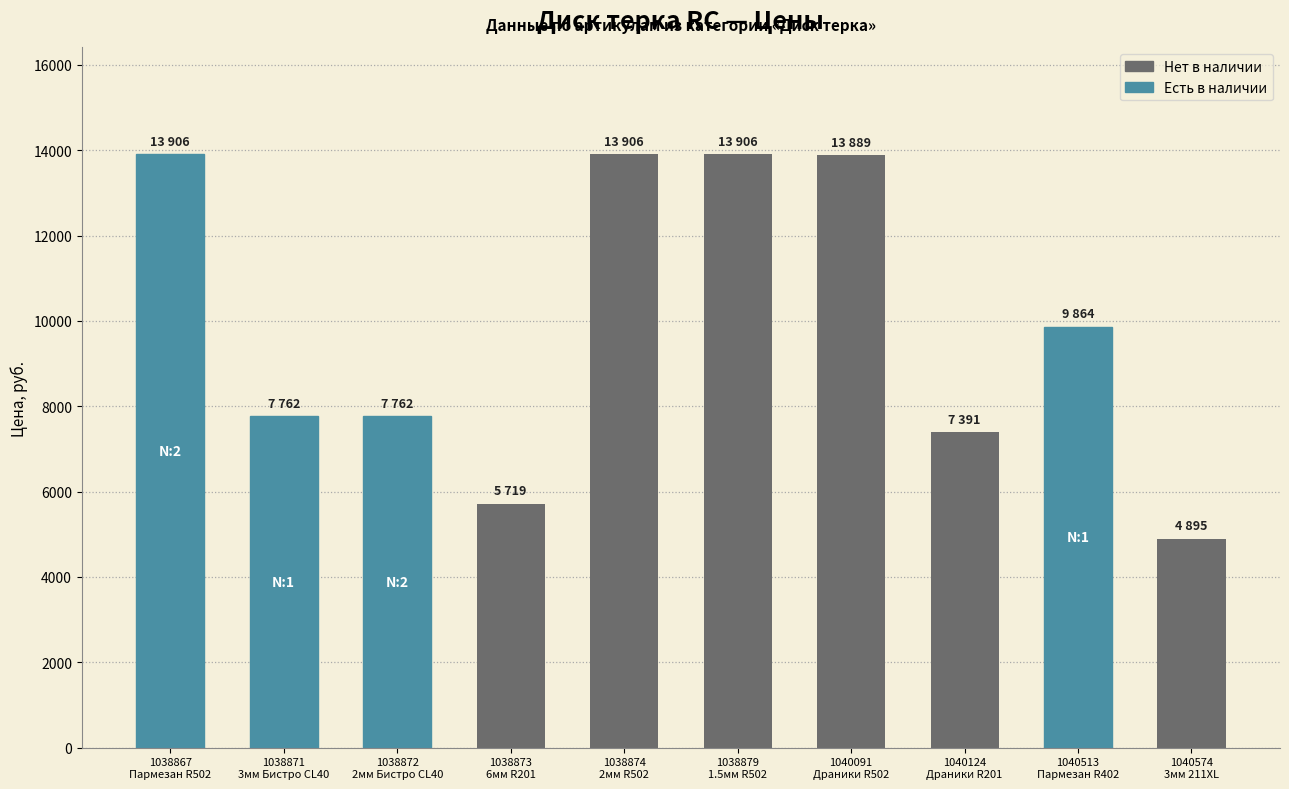

What value does the data have at 1040091
Драники R502, to the nearest 50?

13900